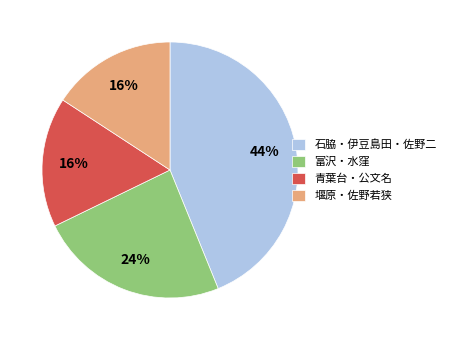

Is the sum of 富沢・水窪 and 堰原・佐野若狭 greater than half?

No